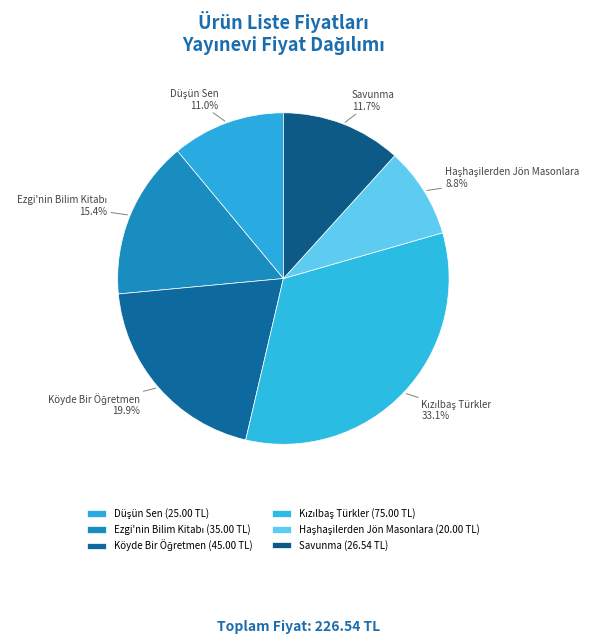

To the nearest percent, what is the difference between the largest and smallest slice percentages?

24%